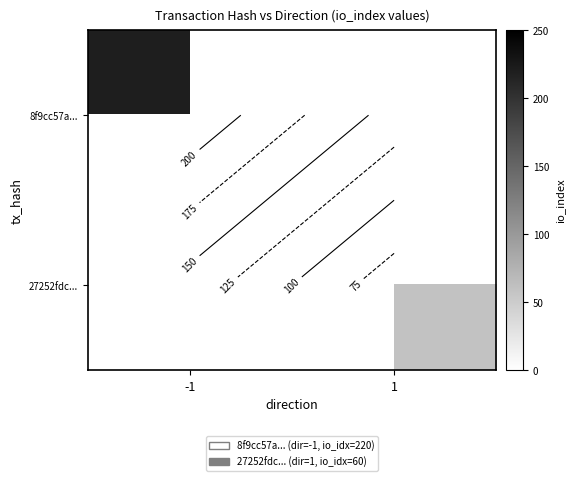

List the labels in order of 27252fdc... value, smallest first.

-1, 1